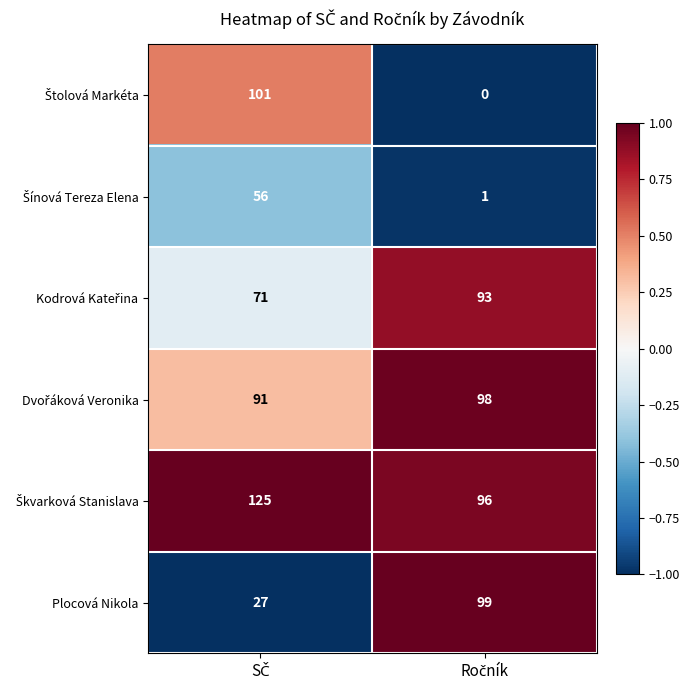

What is the average value of the Plocová Nikola series?

63